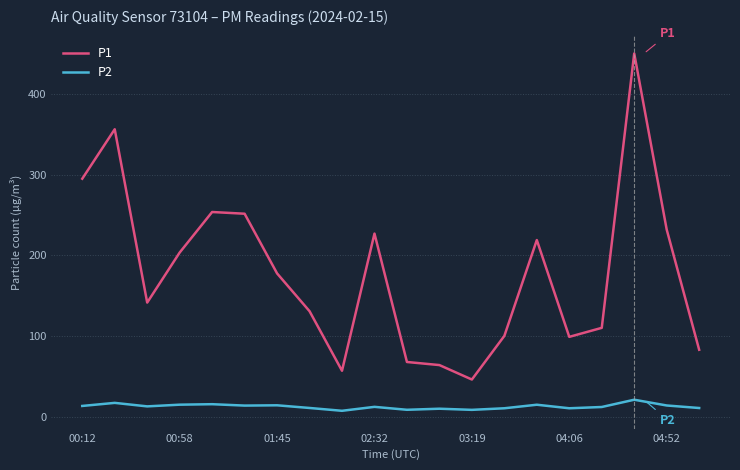

Which series has the widest spread of values?

P1